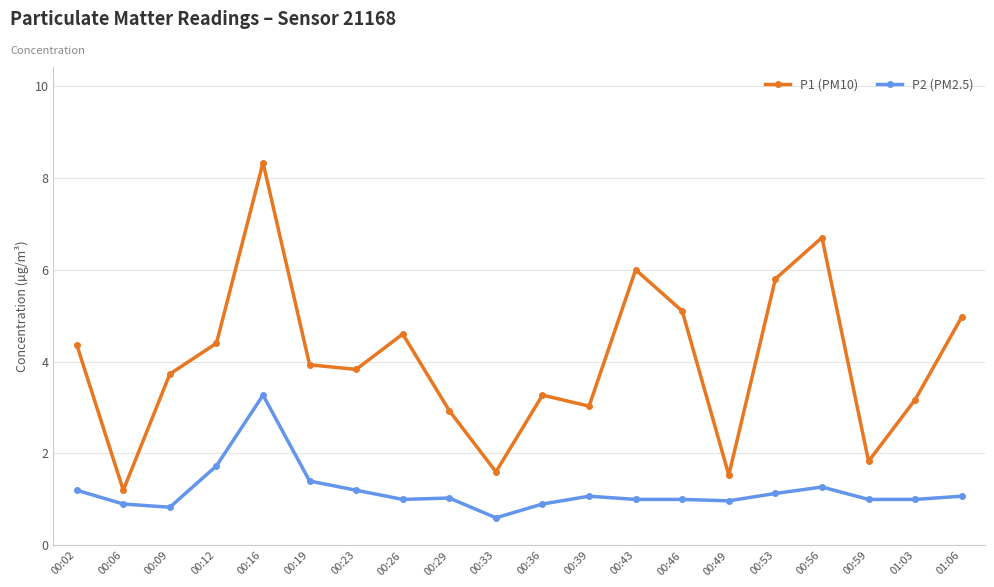

Is the value of P1 (PM10) at 00:09 greater than the value of P2 (PM2.5) at 00:12?

Yes